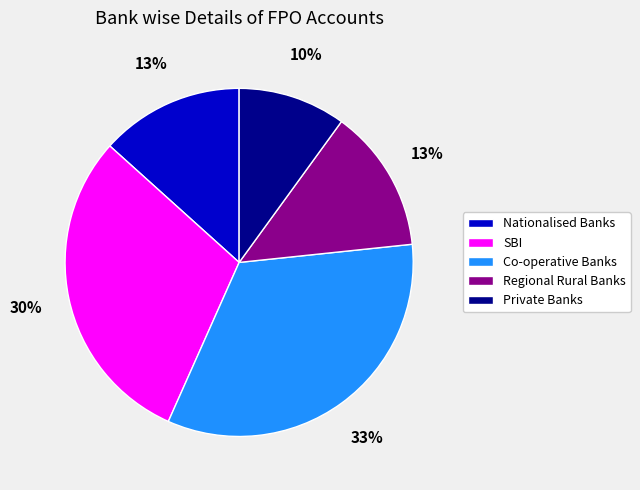

Which slice is the largest?

Co-operative Banks